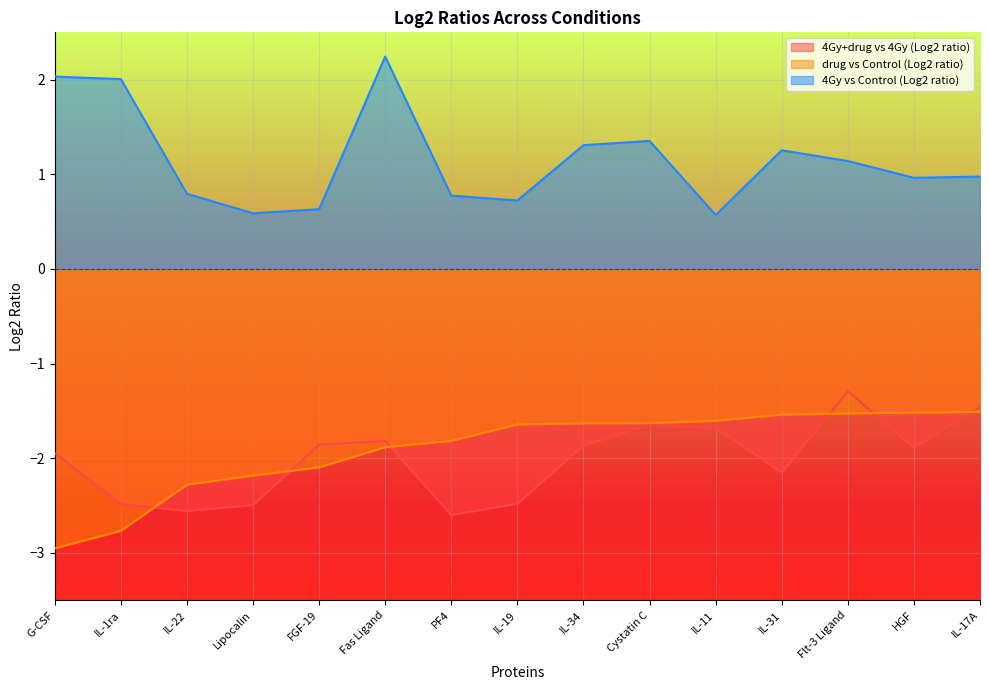

How many interior local peaks does the 4Gy+drug vs 4Gy (Log2 ratio) series have?

3